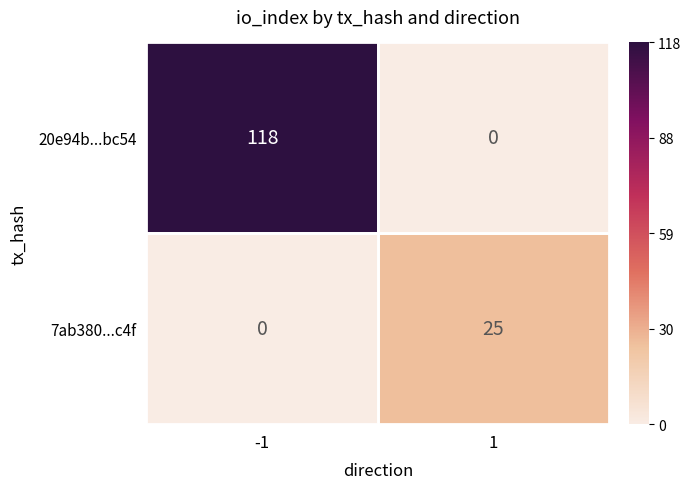

What is the difference between the maximum and minimum values in the 7ab380...c4f series?

25